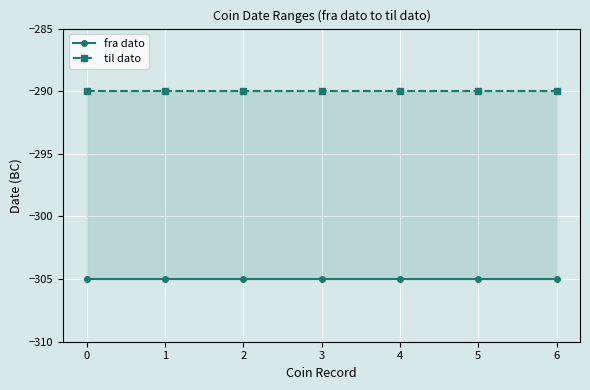

What is the minimum value shown in the chart?

-305